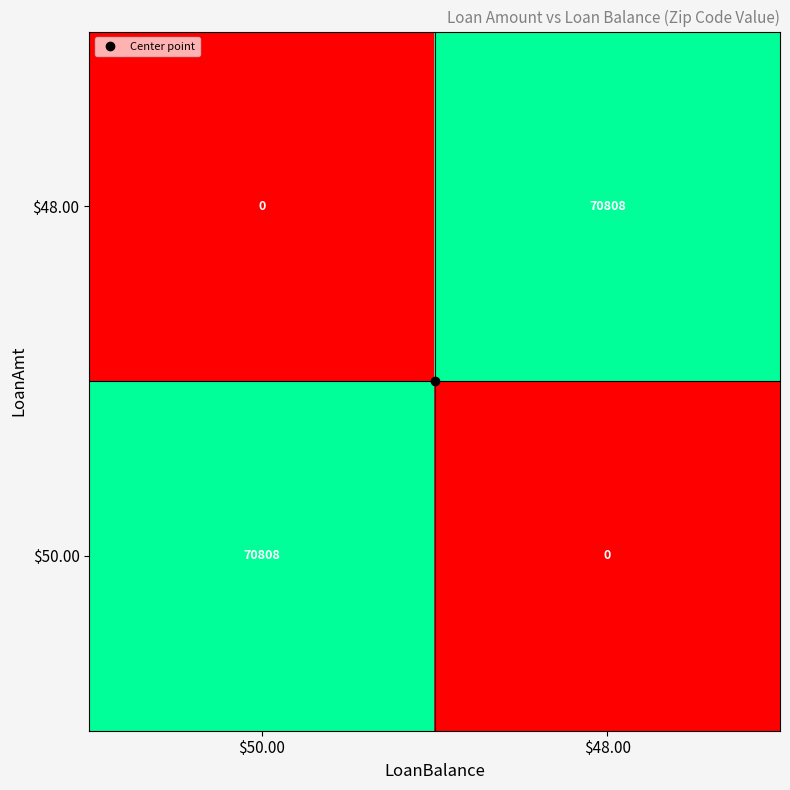

What is the average value of the $50.00 series?

35404